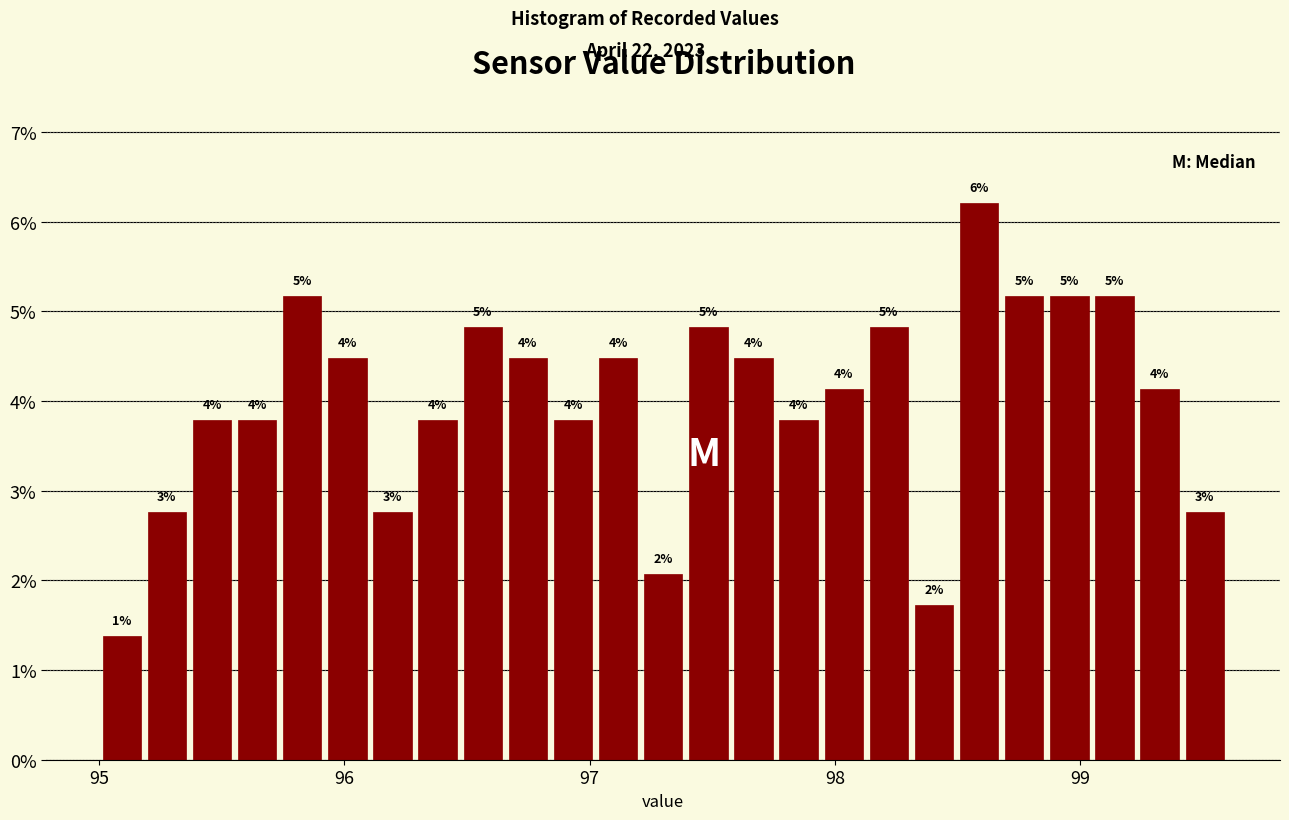

Read against the x-axis, roughly where is the centre of the tallest bar?

98.6